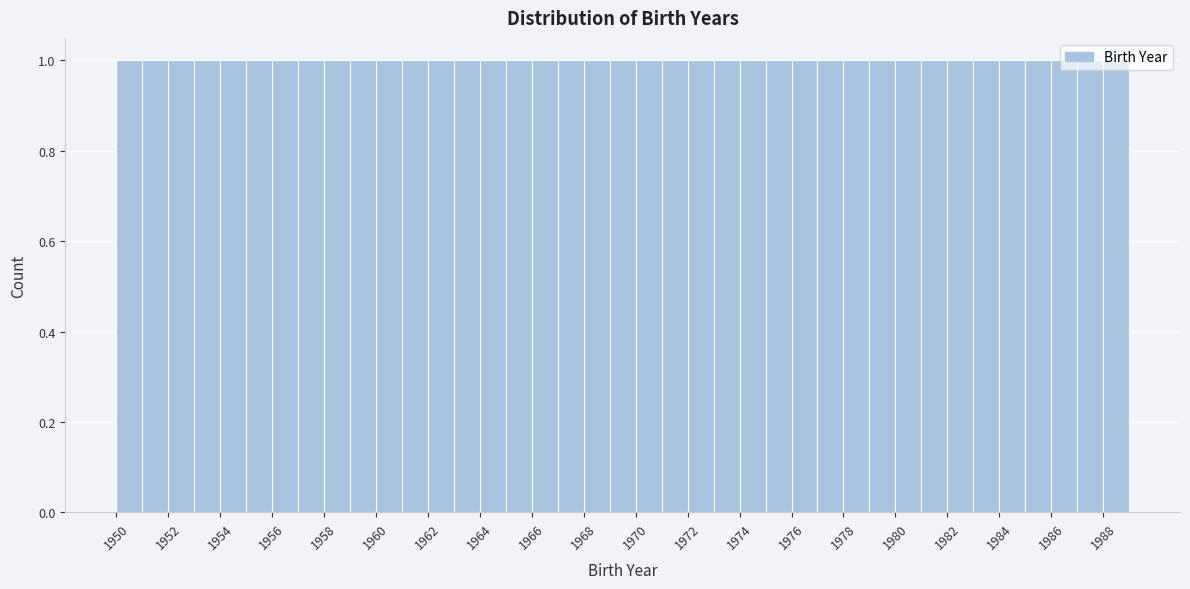

Reading left to right, transcribe this chart: for each bar, give the range it covers on the x-axis and its height. The values are not printed on the chart, so give them approximately, as read against the axis.

1950 to 1951: 1
1951 to 1952: 1
1952 to 1953: 1
1953 to 1954: 1
1954 to 1955: 1
1955 to 1956: 1
1956 to 1957: 1
1957 to 1958: 1
1958 to 1959: 1
1959 to 1960: 1
1960 to 1961: 1
1961 to 1962: 1
1962 to 1963: 1
1963 to 1964: 1
1964 to 1965: 1
1965 to 1966: 1
1966 to 1967: 1
1967 to 1968: 1
1968 to 1969: 1
1969 to 1970: 1
1970 to 1971: 1
1971 to 1972: 1
1972 to 1973: 1
1973 to 1974: 1
1974 to 1975: 1
1975 to 1976: 1
1976 to 1977: 1
1977 to 1978: 1
1978 to 1979: 1
1979 to 1980: 1
1980 to 1981: 1
1981 to 1982: 1
1982 to 1983: 1
1983 to 1984: 1
1984 to 1985: 1
1985 to 1986: 1
1986 to 1987: 1
1987 to 1988: 1
1988 to 1989: 1